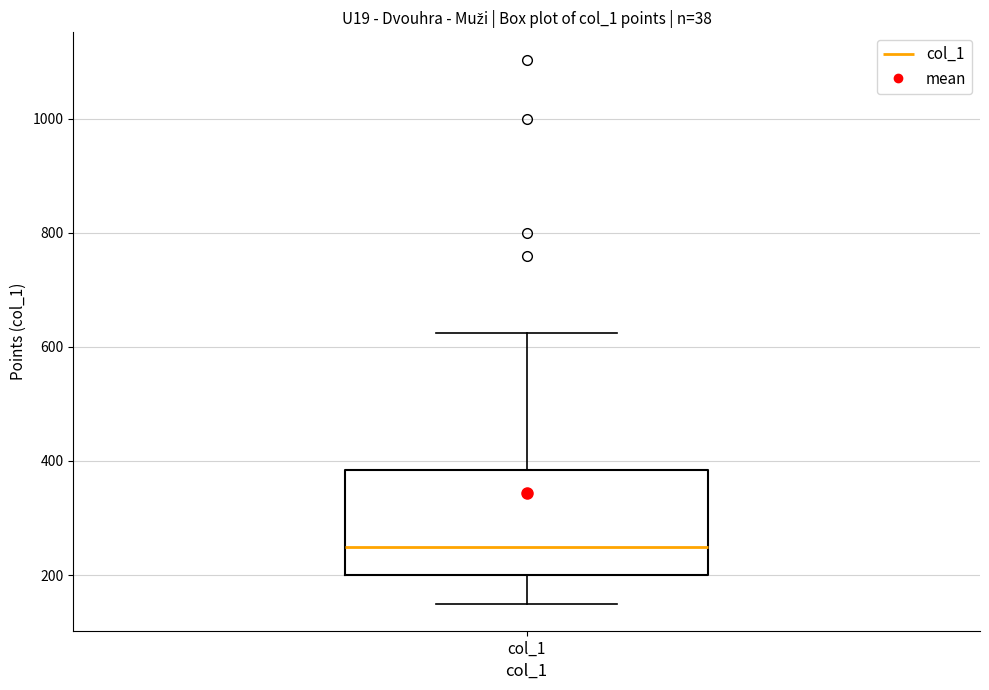

Transcribe this box plot: give where the median line is, the range the box spans, and where the two whiskers end, as read against the y-axis. The values are not printed on the chart, so give them approximately, as read against the axis.

median 260, box 200 to 380, whiskers 160 to 620